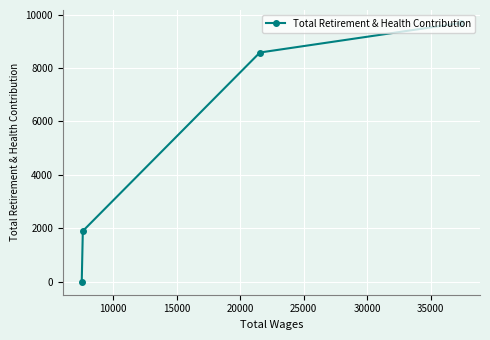

What is the average value?

5042